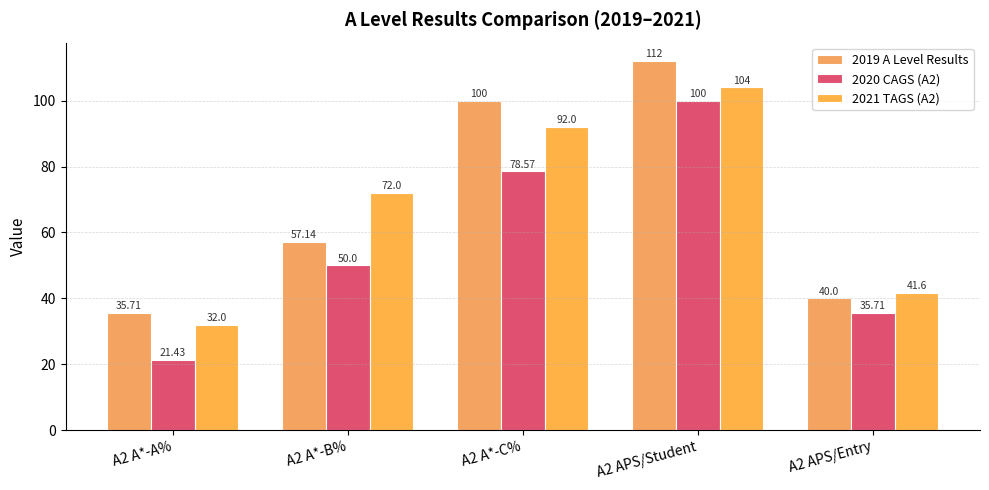

What is the label of the 1st bar from the left?

A2 A*-A%